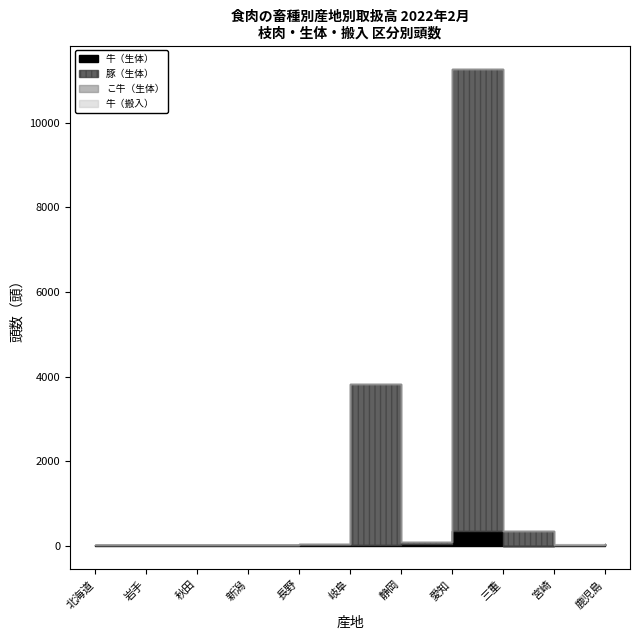

The value of 宮崎 at 生体_豚 is 36. True or false?

False